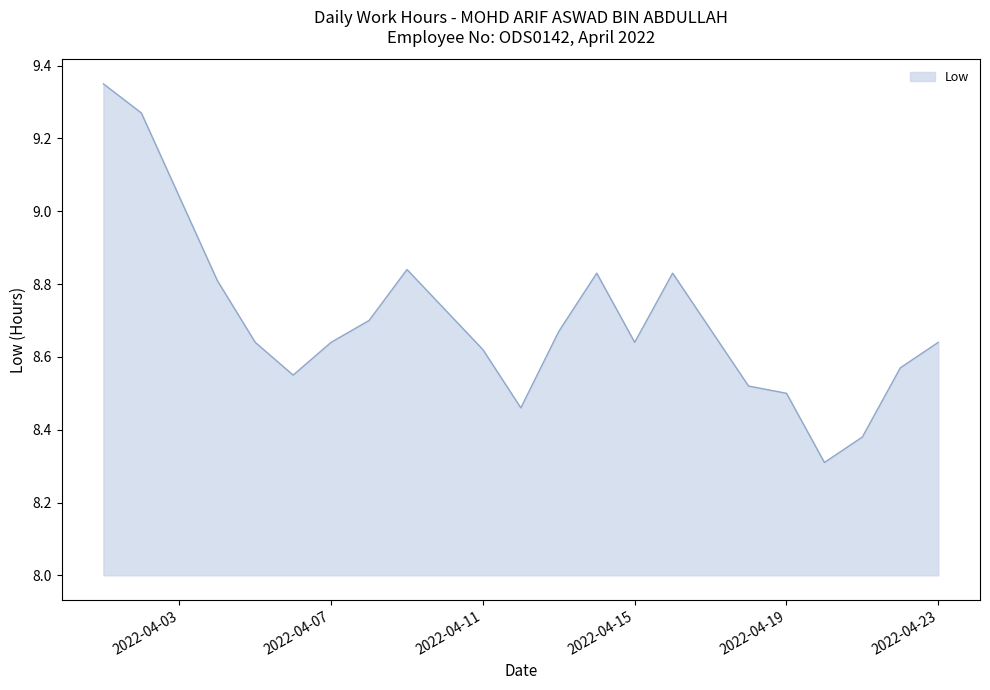

What is the difference between the maximum and minimum values?

1.0